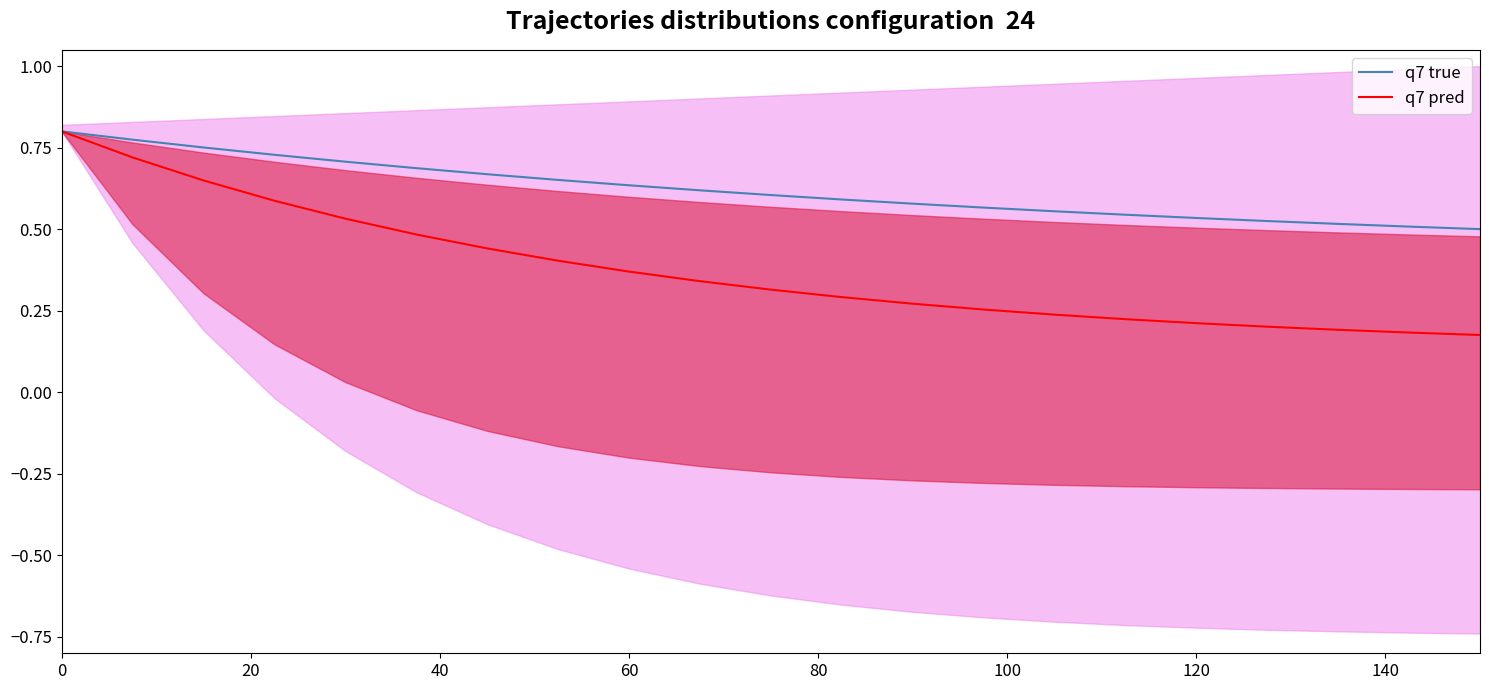

True or false: q7 true has a value of 0.5 at 0.

False